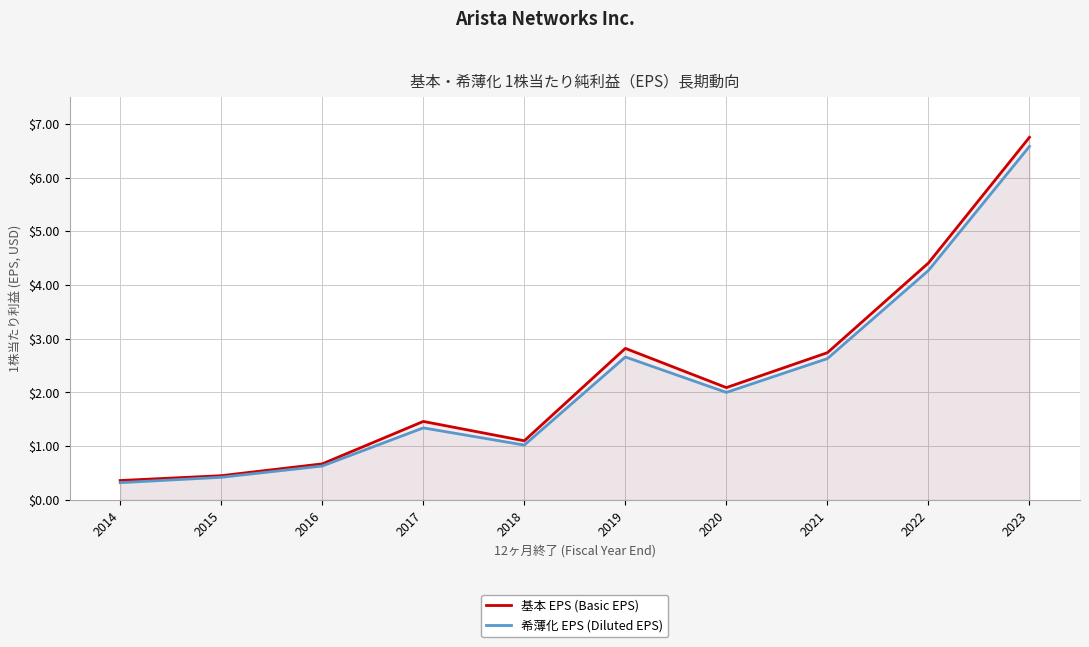

Reading left to right, extract all data points from this chart.

基本 EPS (Basic EPS): 2014=0.4	2015=0.5	2016=0.7	2017=1.5	2018=1.1	2019=2.8	2020=2.1	2021=2.7	2022=4.4	2023=6.8
希薄化 EPS (Diluted EPS): 2014=0.3	2015=0.4	2016=0.6	2017=1.3	2018=1.0	2019=2.7	2020=2.0	2021=2.6	2022=4.3	2023=6.6